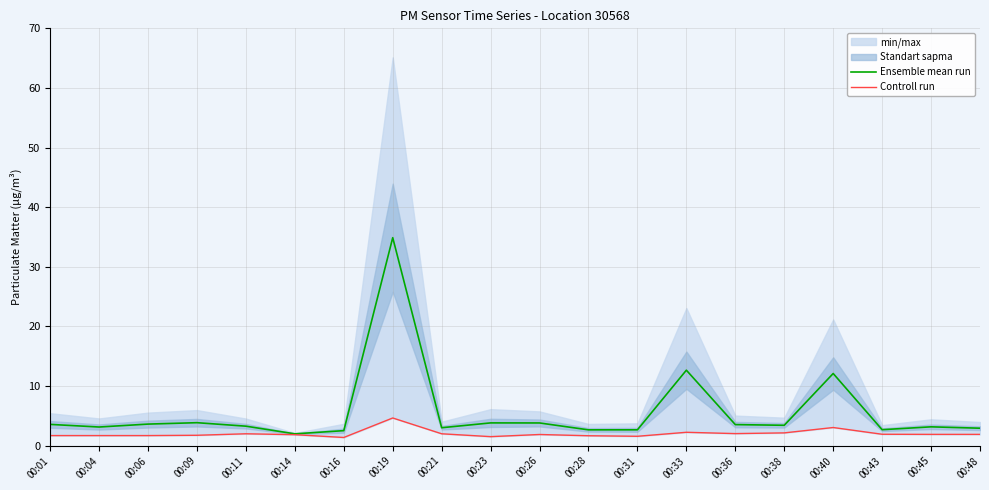

Is the value of Controll run at 00:38 greater than the value of Ensemble mean run at 00:16?

No